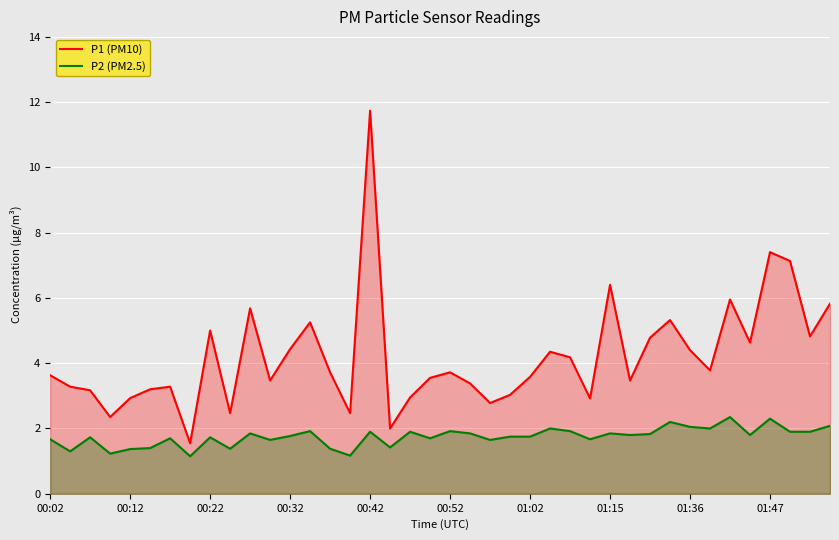

How many interior local peaks does the P1 (PM10) series have?

11